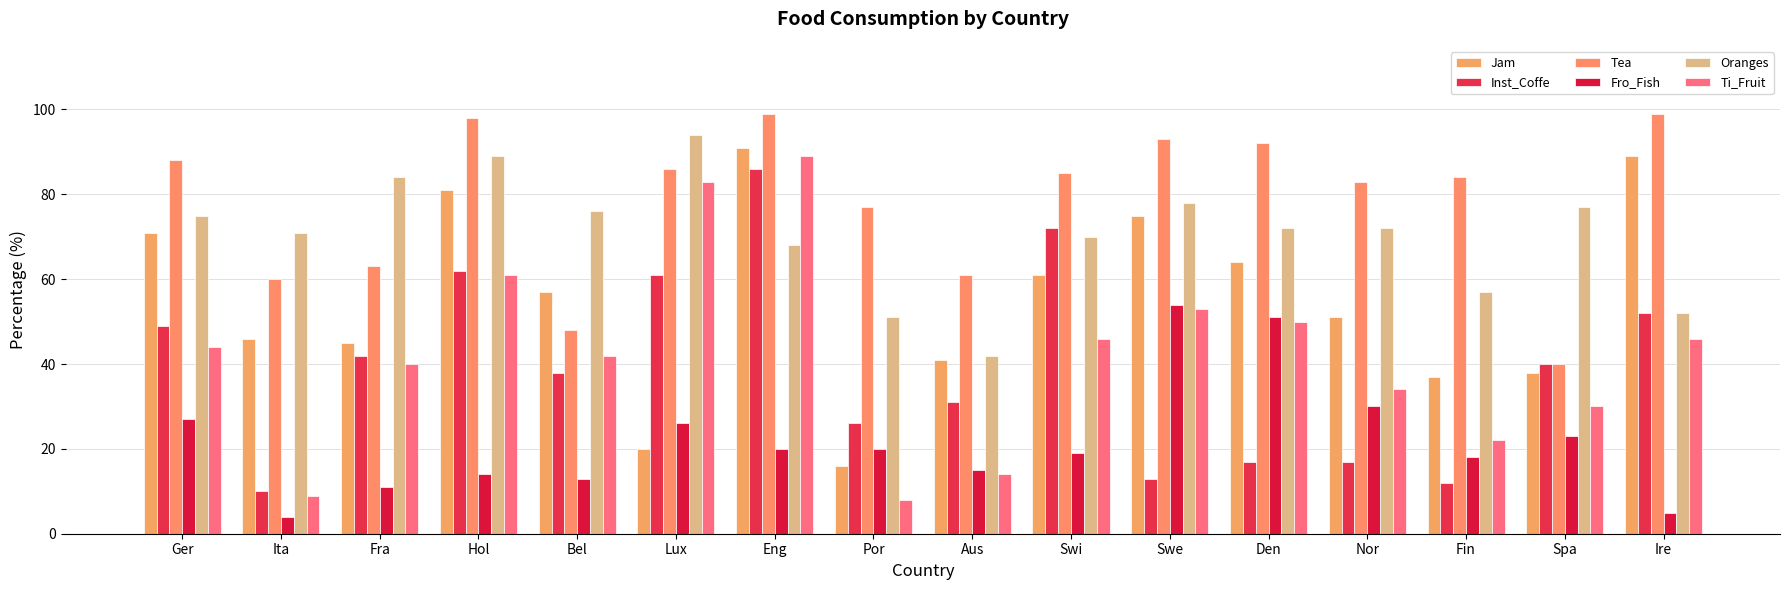

What are all the series names shown in the legend?

Jam, Inst_Coffe, Tea, Fro_Fish, Oranges, Ti_Fruit